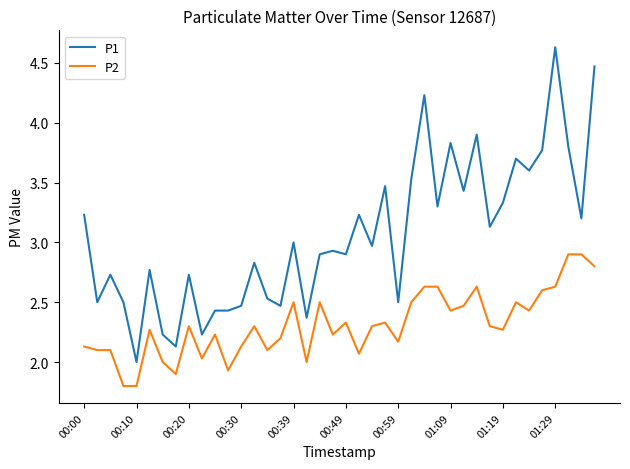

Which series has the widest spread of values?

P1